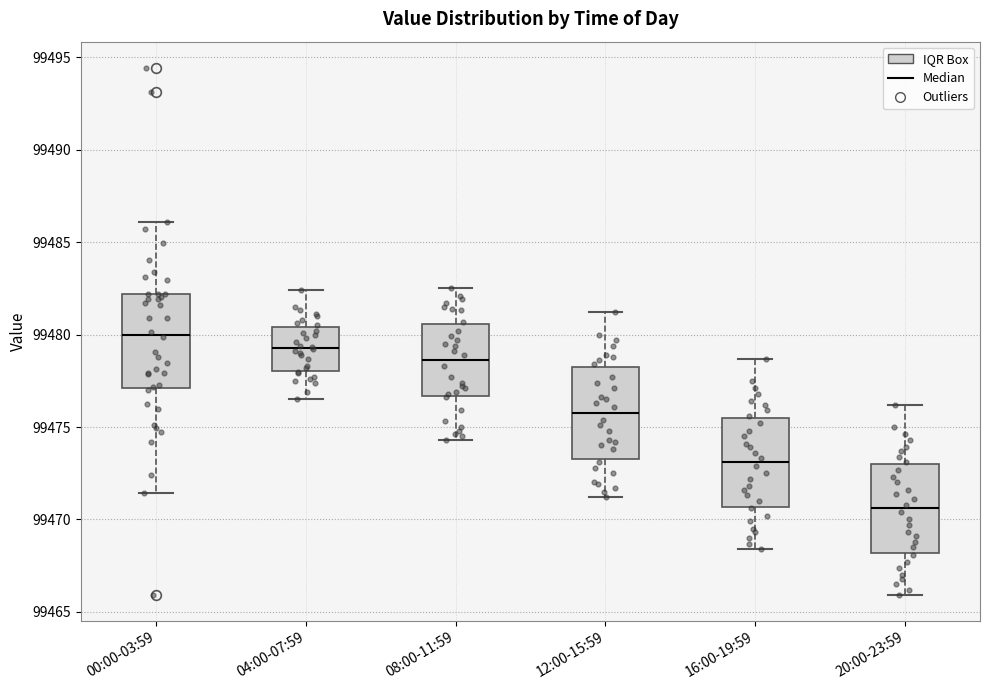

Where is the lower edge of the box for 20:00-23:59 on the y-axis? The values are not printed on the chart, so give them approximately, as read against the axis.

99468.0